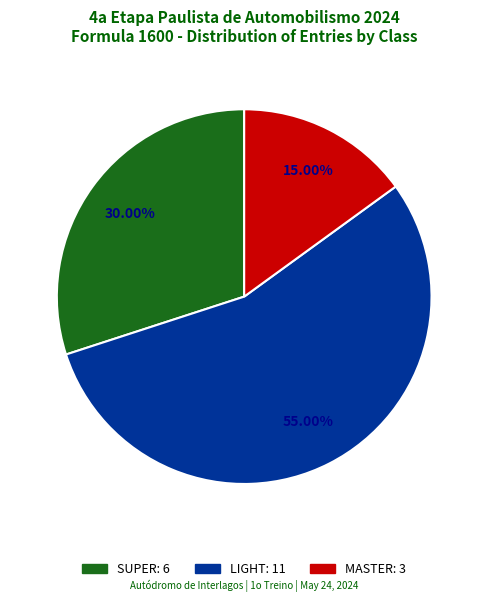

The MASTER slice represents 23% of the pie. True or false?

False